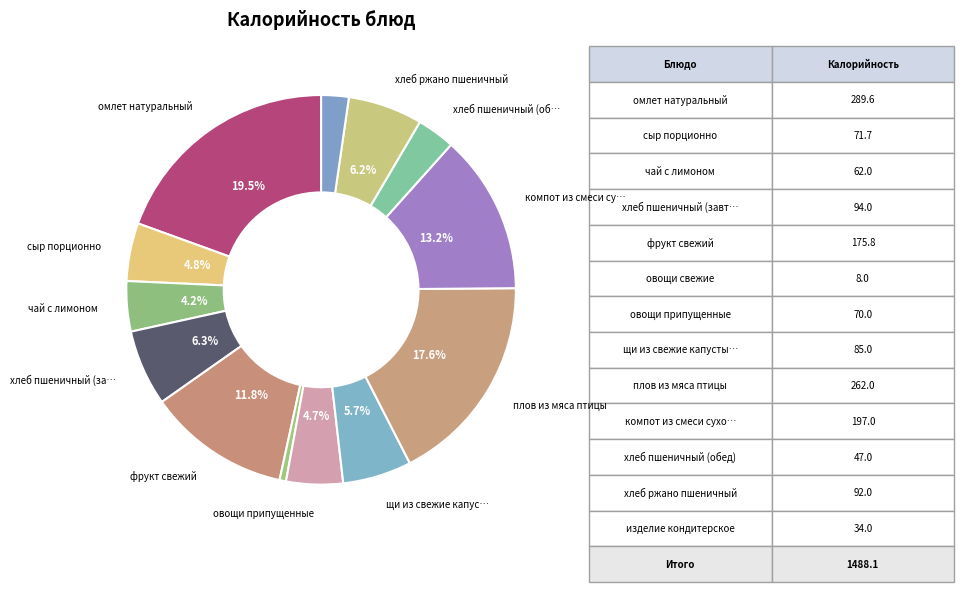

To the nearest percent, what is the average slice percentage?

8%